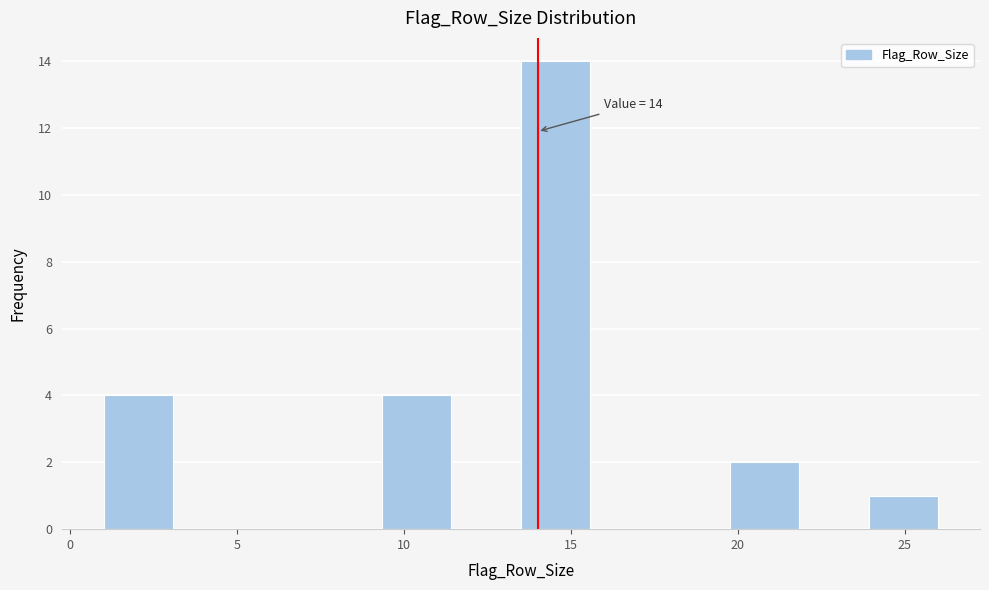

Over which range of the x-axis is the bar tallest?

13.5 to 15.5